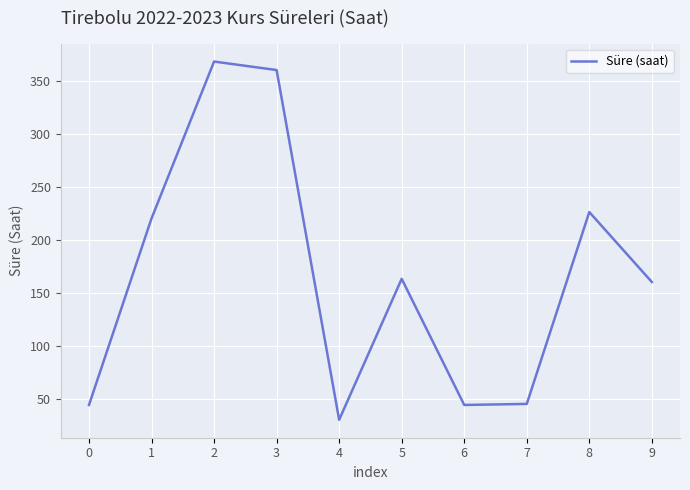

What is the difference between the values at 5 and 1?

57